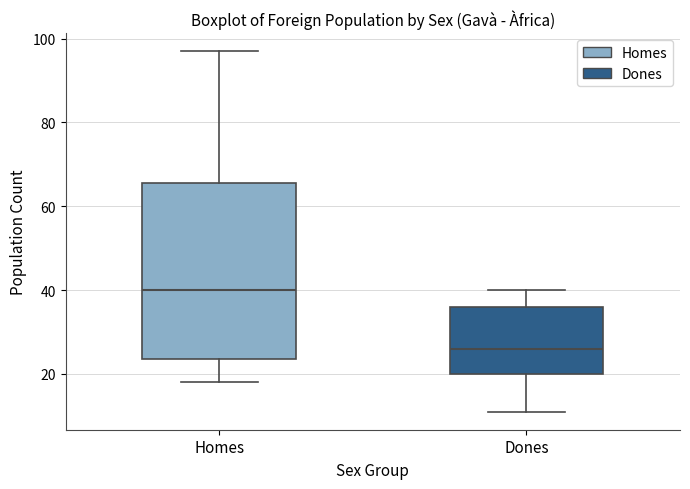

Which box has the highest median line?

Homes